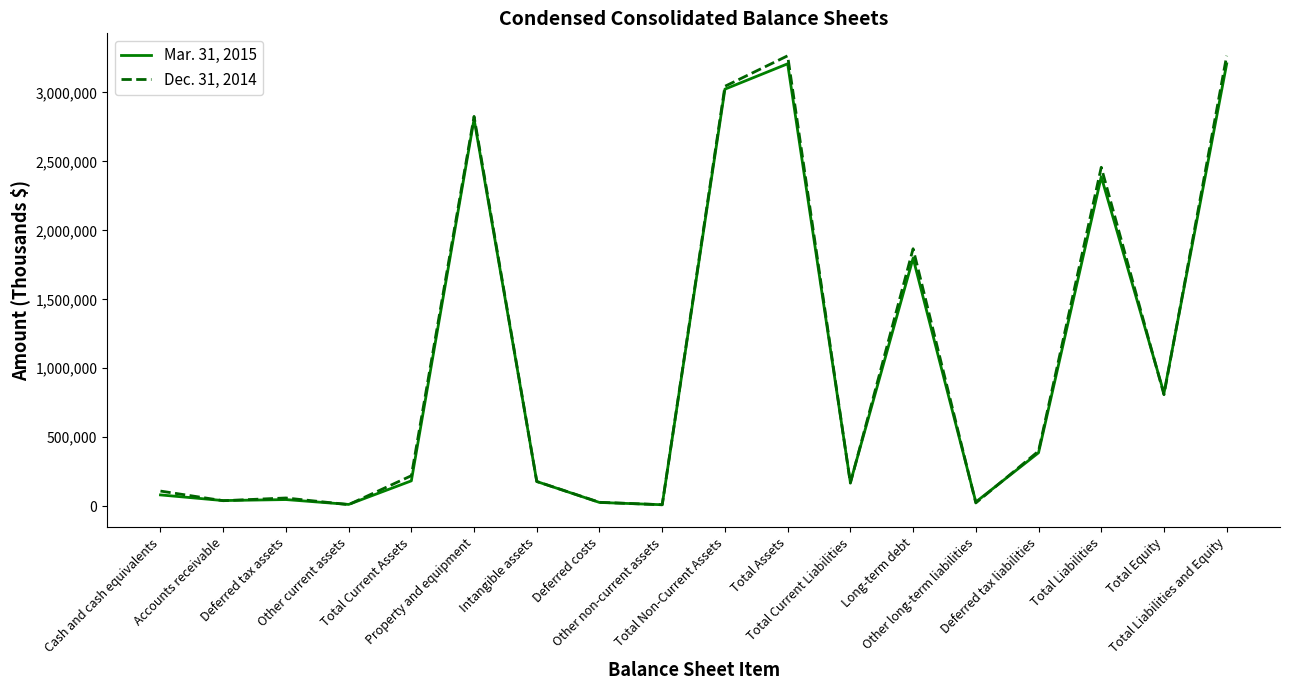

What is the maximum value shown in the chart?

3265707